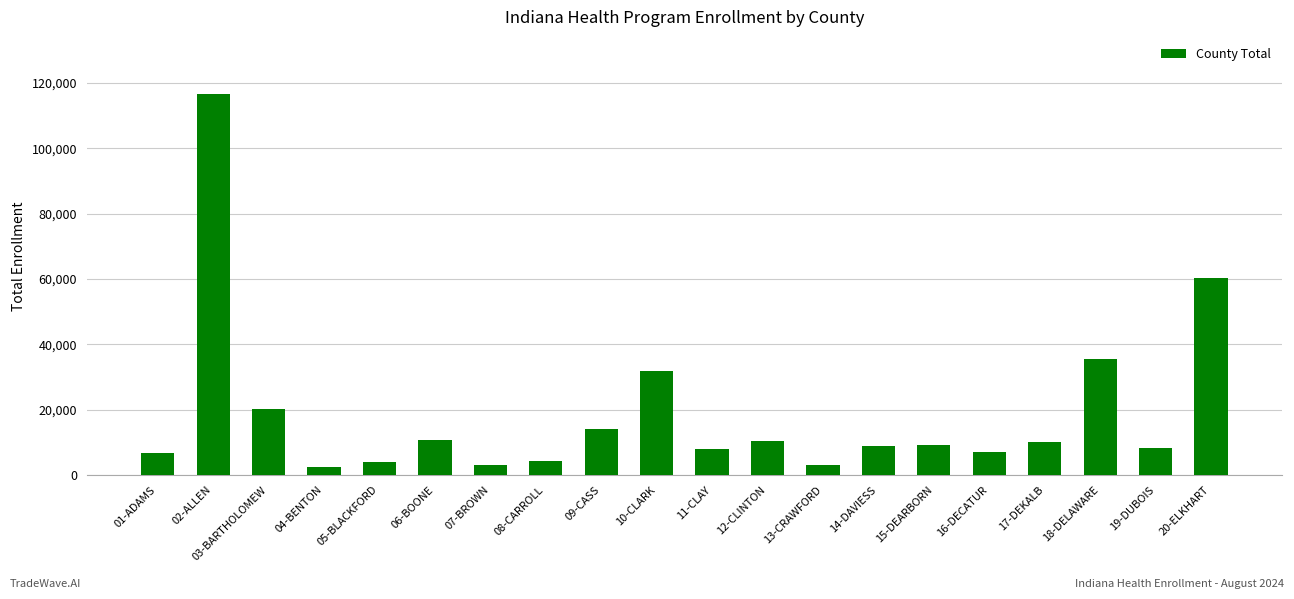

What is the difference between the second highest and second lowest values?

57246